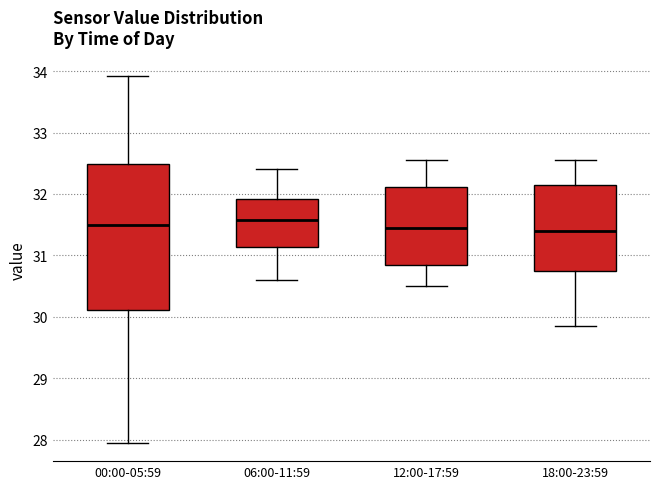

Comparing the boxes themselves (not the whiskers), which one is the tallest?

00:00-05:59